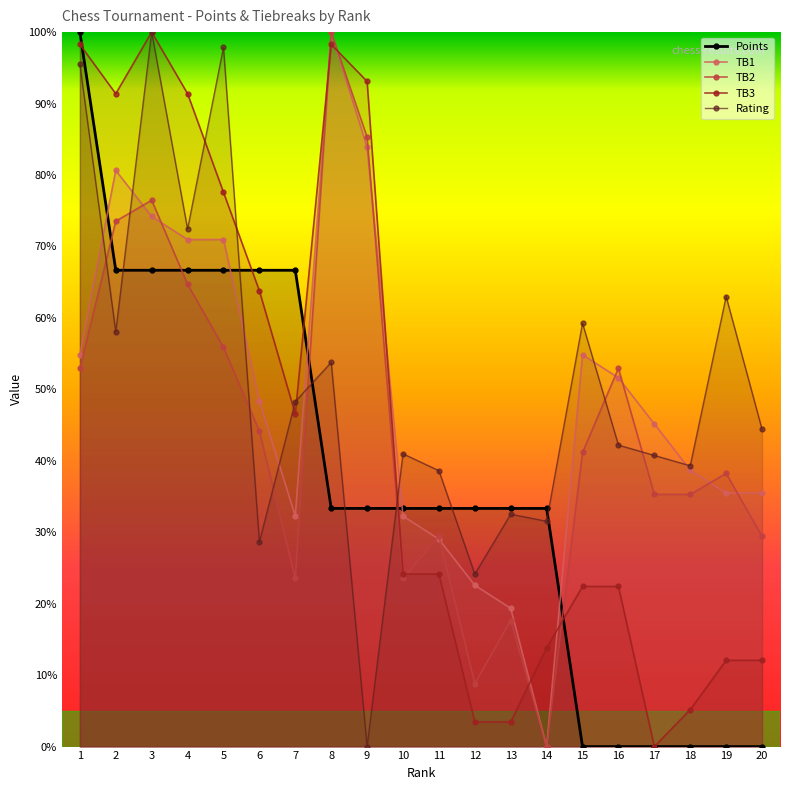

Rank the categories by TB1 value from lowest to highest.

14, 13, 12, 11, 7, 10, 19, 20, 18, 17, 6, 16, 1, 15, 4, 5, 3, 2, 9, 8